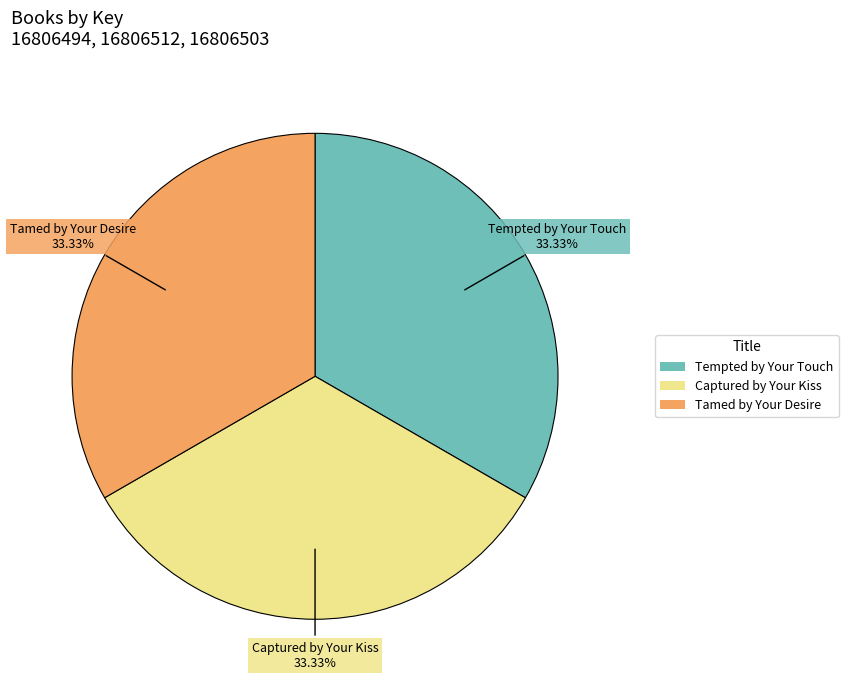

Is the sum of Tempted by Your Touch and Captured by Your Kiss greater than half?

Yes